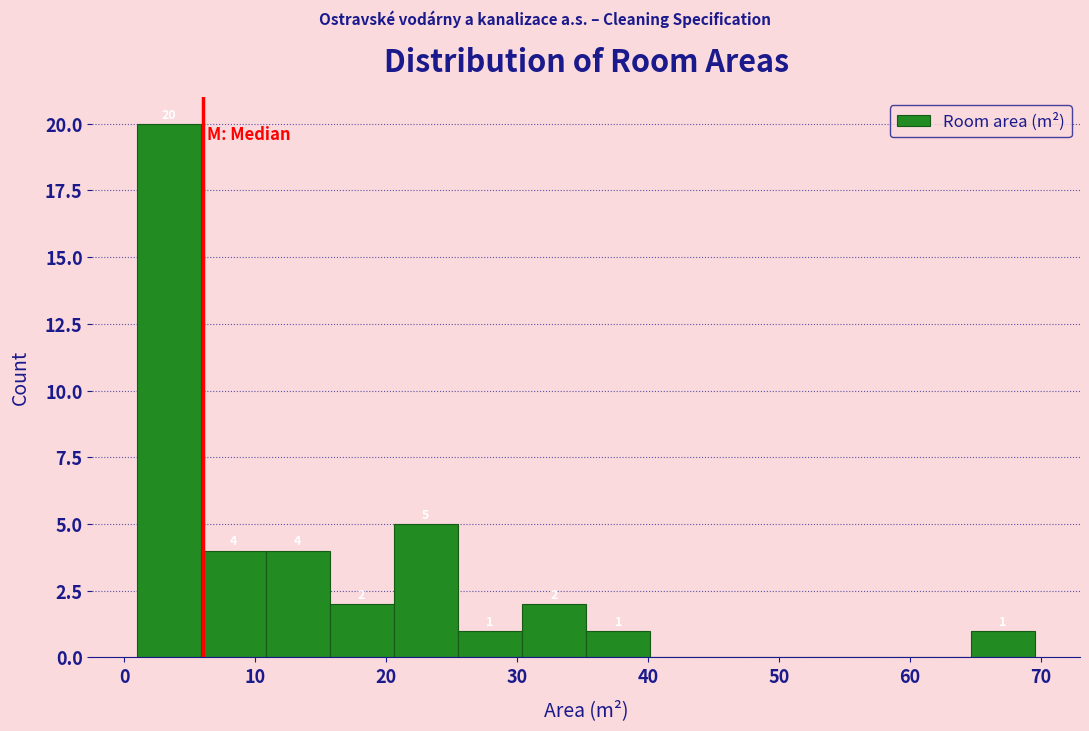

Which range on the x-axis has the tallest bar?

1 to 6